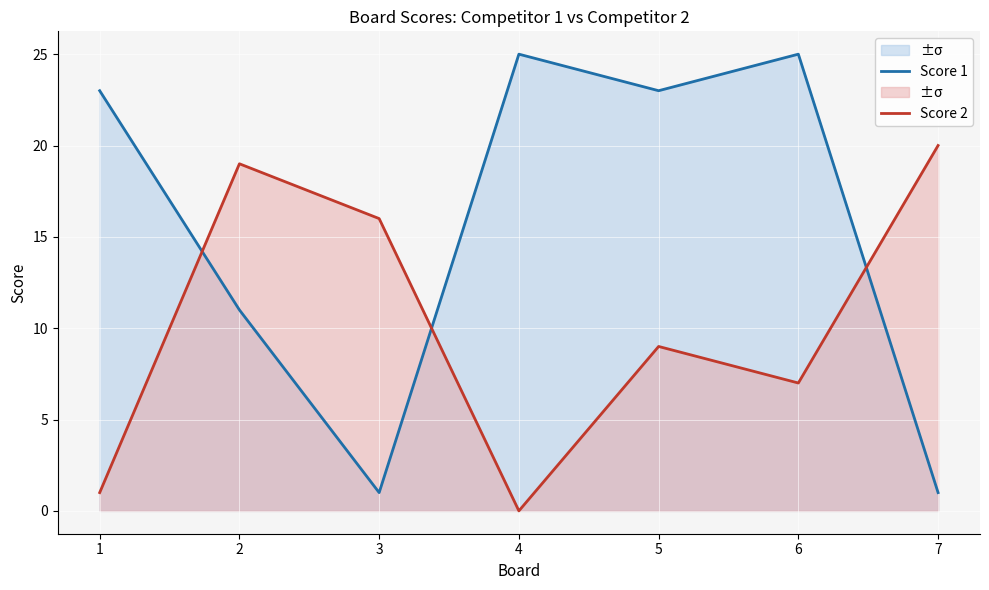

Reading left to right, list all the values displayed in this chart.

Score 1: 1=23	2=11	3=1	4=25	5=23	6=25	7=1
Score 2: 1=1	2=19	3=16	4=0	5=9	6=7	7=20